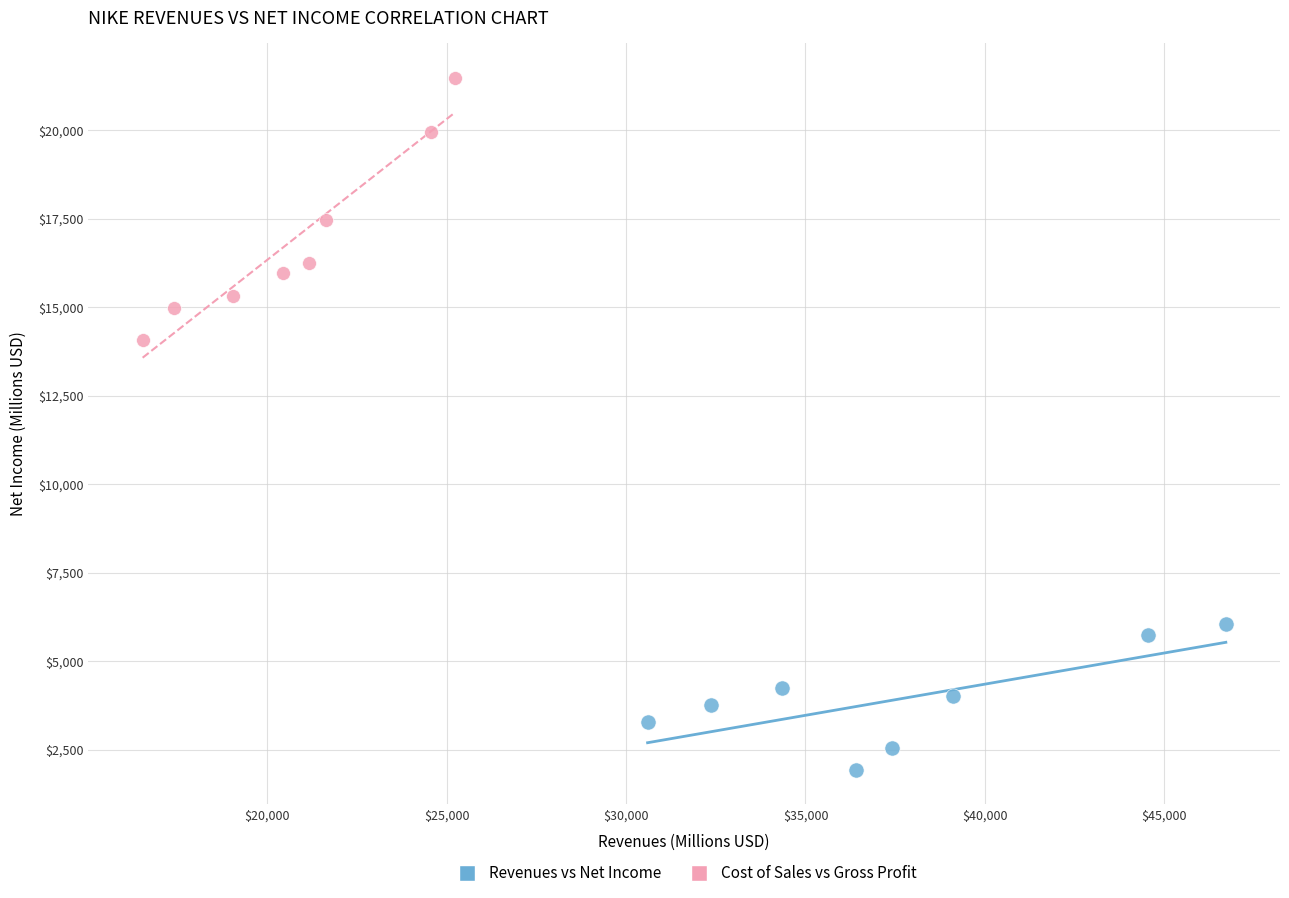

What are all the series names shown in the legend?

Revenues vs Net Income, Cost of Sales vs Gross Profit